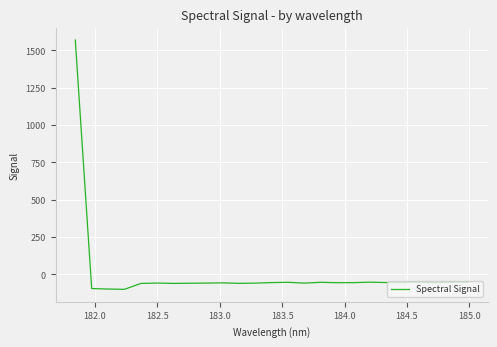

What is the difference between the maximum and minimum values?

1669.4